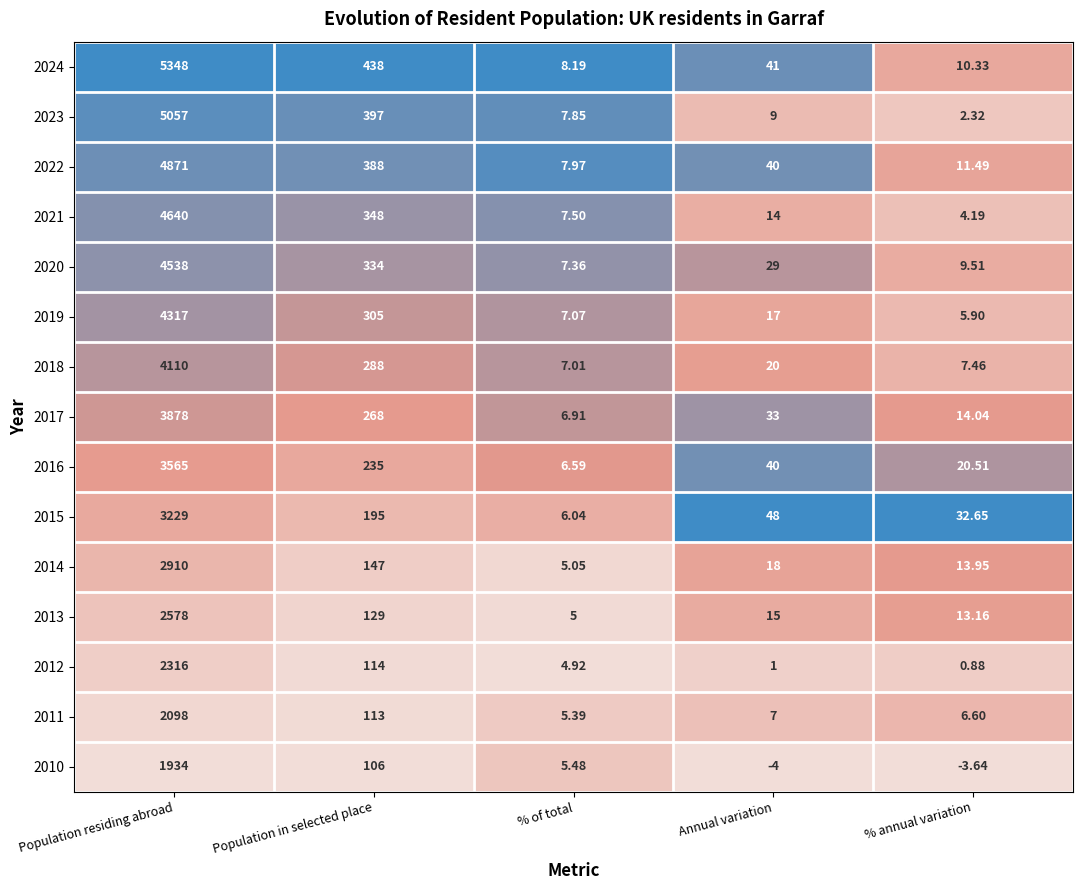

At which label is 2020 closest to 2272?

Population in selected place